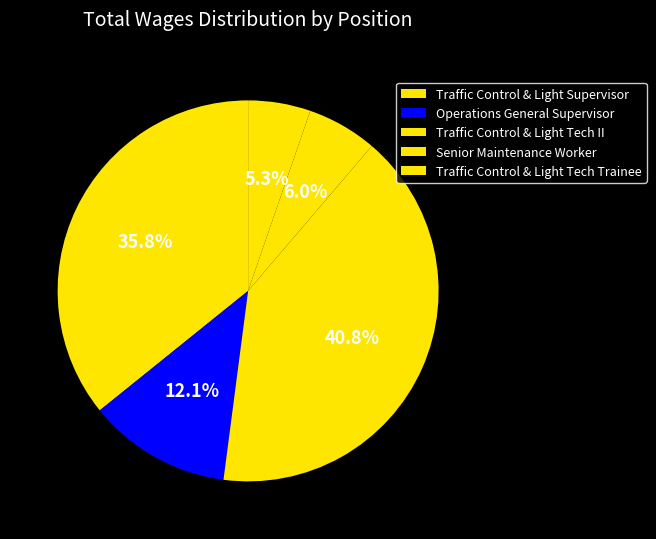

To the nearest percent, what percentage of the pie is Senior Maintenance Worker?

6%